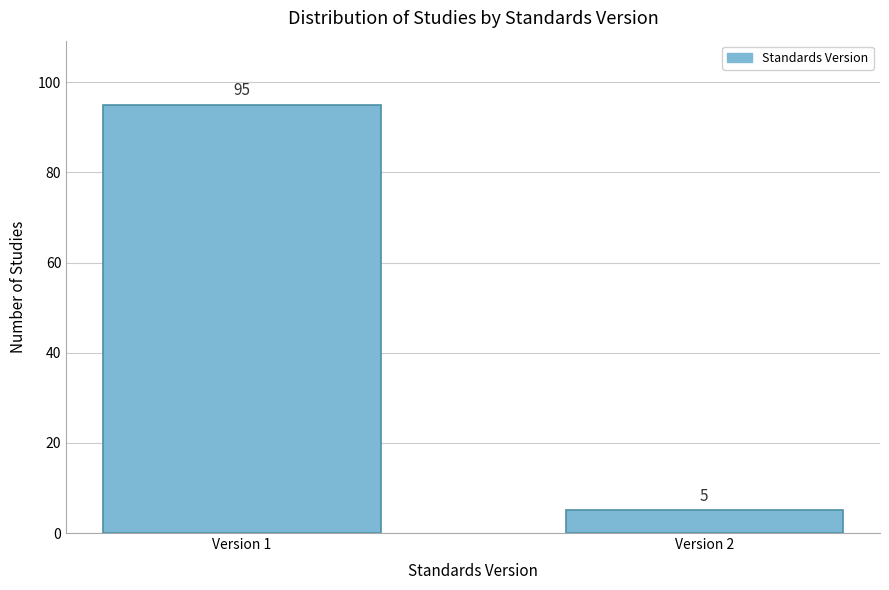

Reading right to left, extract all data points from this chart.

Version 2=5	Version 1=95